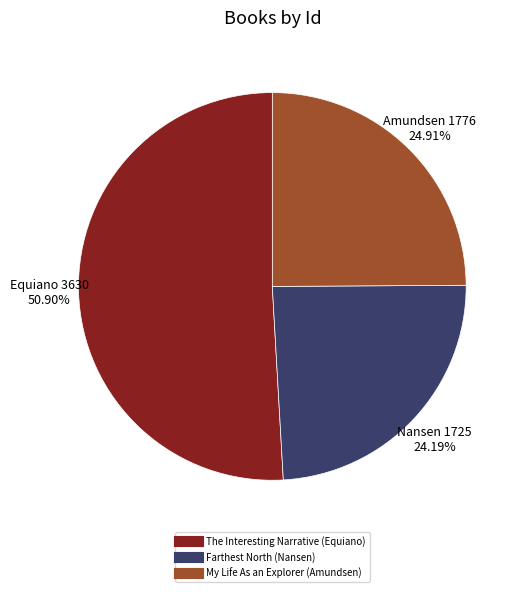

How many slices are in this pie chart?

3